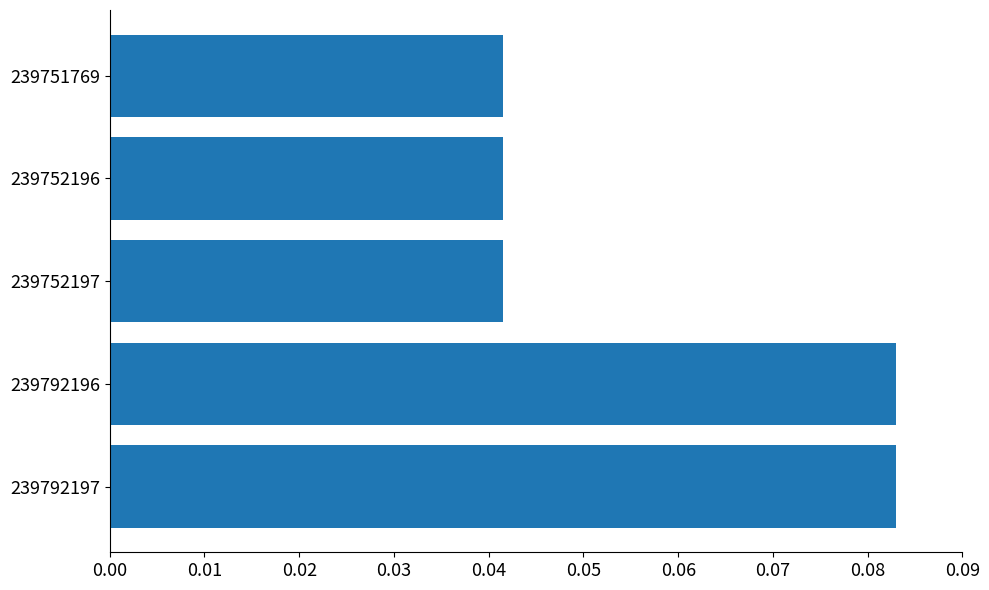

What is the sum of all values?

0.3